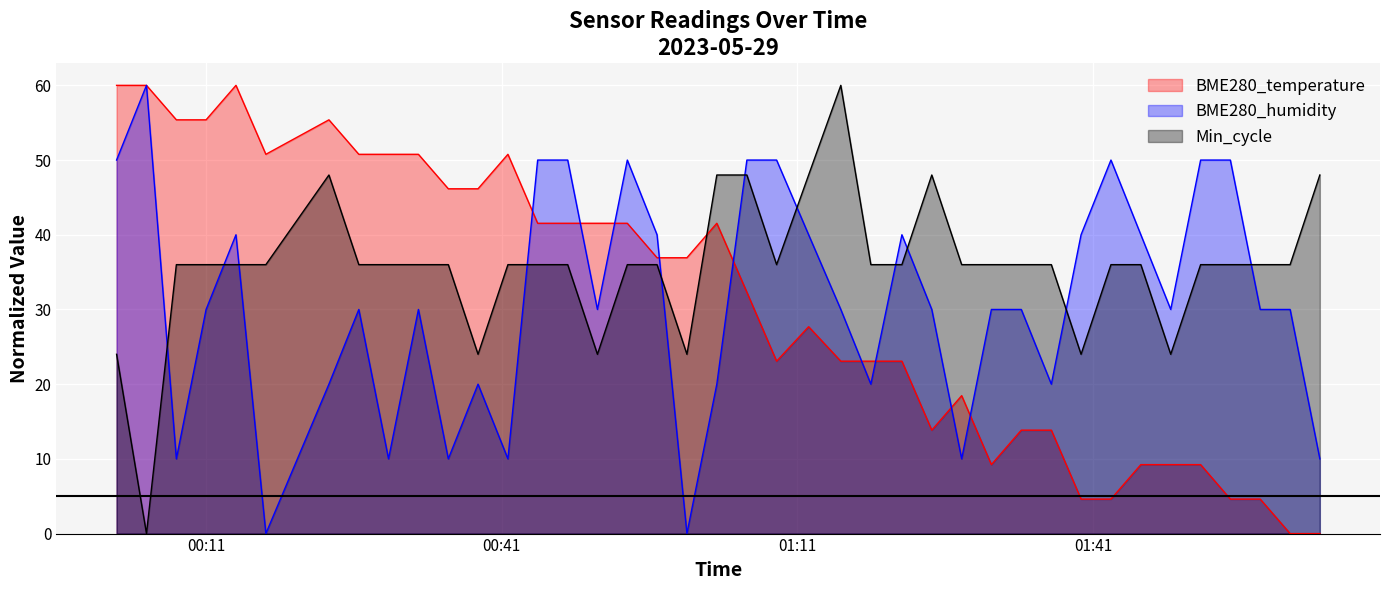

Reading left to right, list all the values displayed in this chart.

BME280_temperature: 60.0	60.0	55.4	55.4	60.0	50.8	55.4	50.8	50.8	50.8	46.2	46.2	50.8	41.5	41.5	41.5	41.5	36.9	36.9	41.5	32.3	23.1	27.7	23.1	23.1	23.1	13.8	18.5	9.2	13.8	13.8	4.6	4.6	9.2	9.2	9.2	4.6	4.6	0.0	0.0
BME280_humidity: 50.0	60.0	10.0	30.0	40.0	0.0	20.0	30.0	10.0	30.0	10.0	20.0	10.0	50.0	50.0	30.0	50.0	40.0	0.0	20.0	50.0	50.0	40.0	30.0	20.0	40.0	30.0	10.0	30.0	30.0	20.0	40.0	50.0	40.0	30.0	50.0	50.0	30.0	30.0	10.0
Min_cycle: 24.0	0.0	36.0	36.0	36.0	36.0	48.0	36.0	36.0	36.0	36.0	24.0	36.0	36.0	36.0	24.0	36.0	36.0	24.0	48.0	48.0	36.0	48.0	60.0	36.0	36.0	48.0	36.0	36.0	36.0	36.0	24.0	36.0	36.0	24.0	36.0	36.0	36.0	36.0	48.0